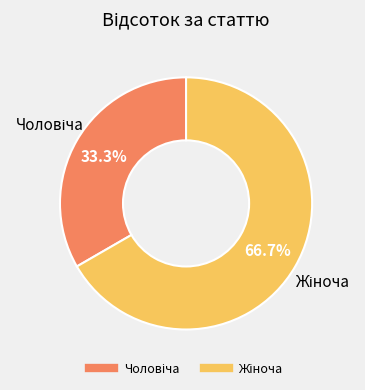

To the nearest percent, what percentage of the pie is Жіноча?

67%